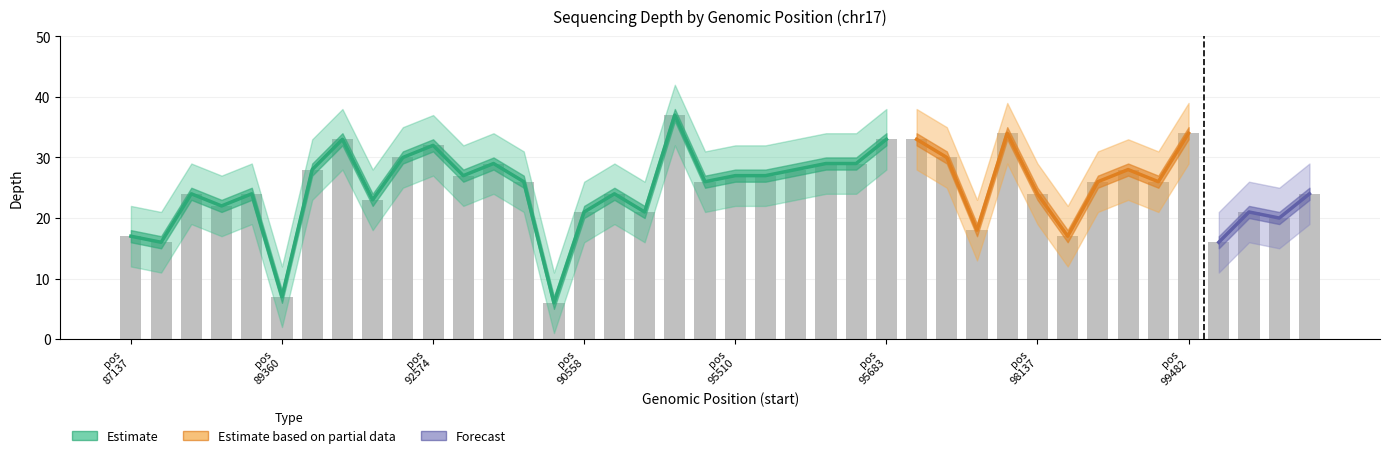

What is the sum of all depth_lower values?

797